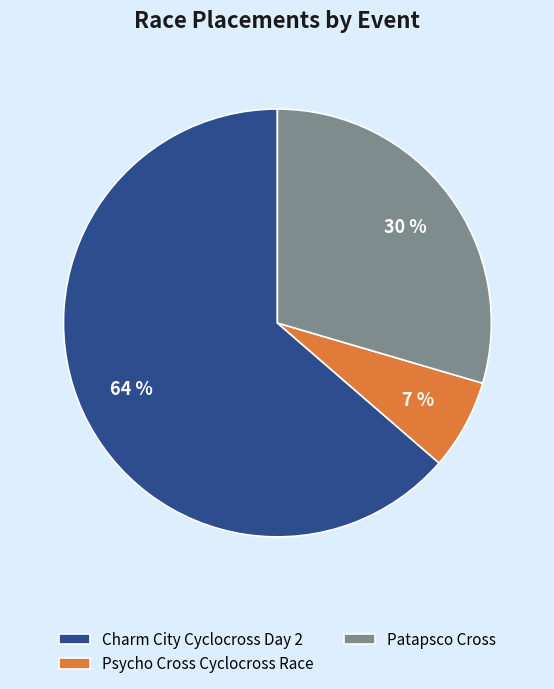

To the nearest percent, what is the average slice percentage?

33%